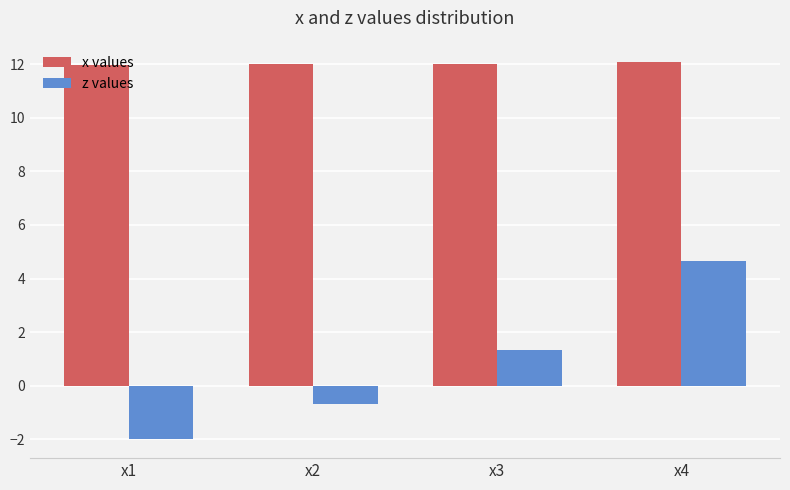

Is it true that z values equals -2.6 at x1?

False